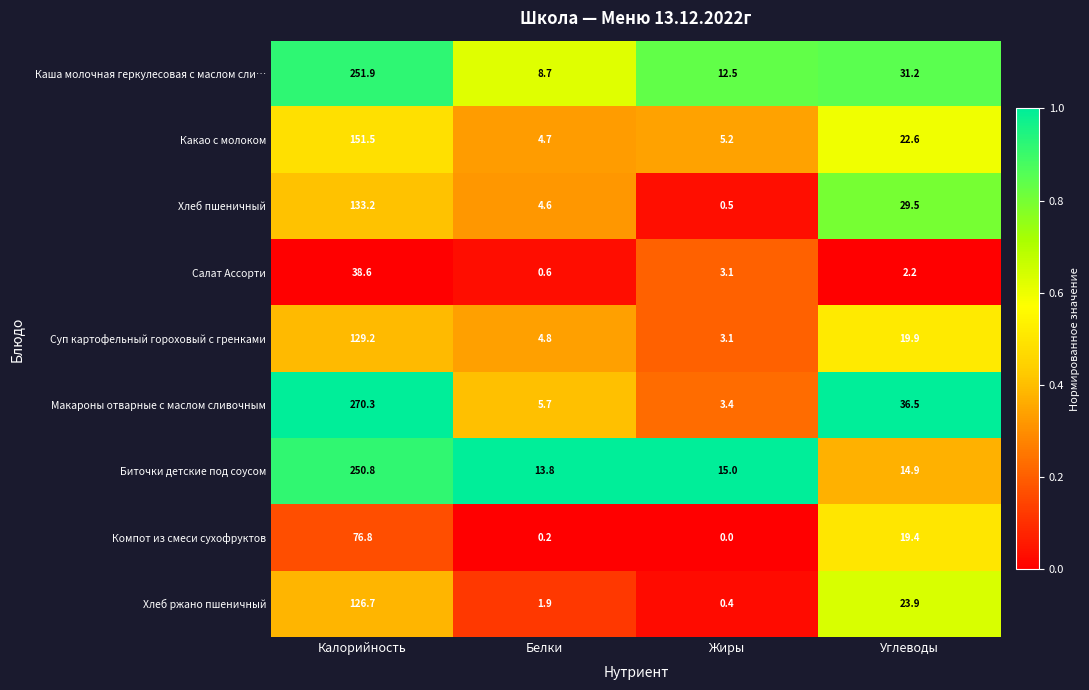

Which series has the largest total across all categories?

Макароны отварные с маслом сливочным